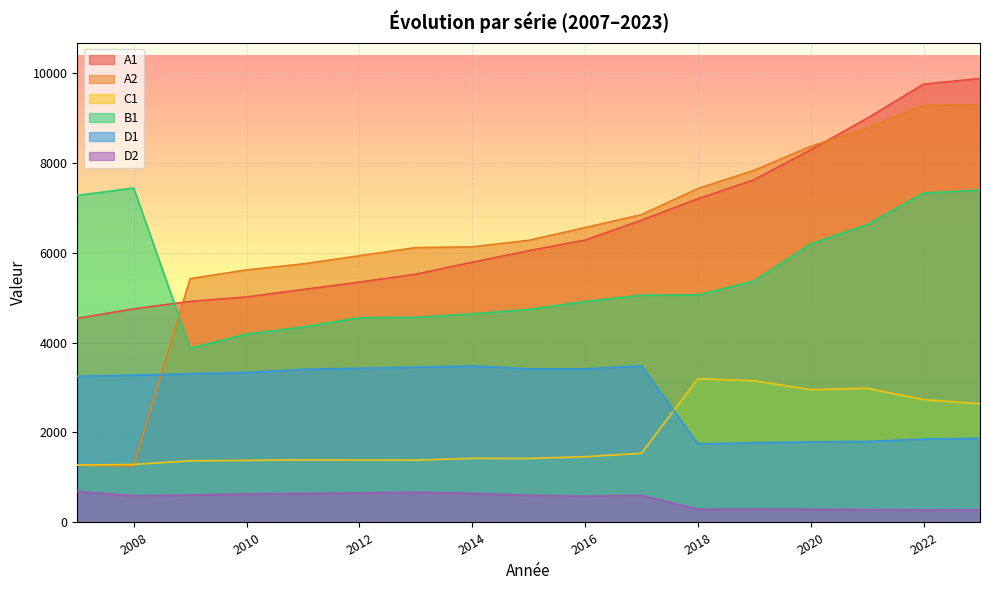

True or false: A1 has more than 1 interior local peaks.

False